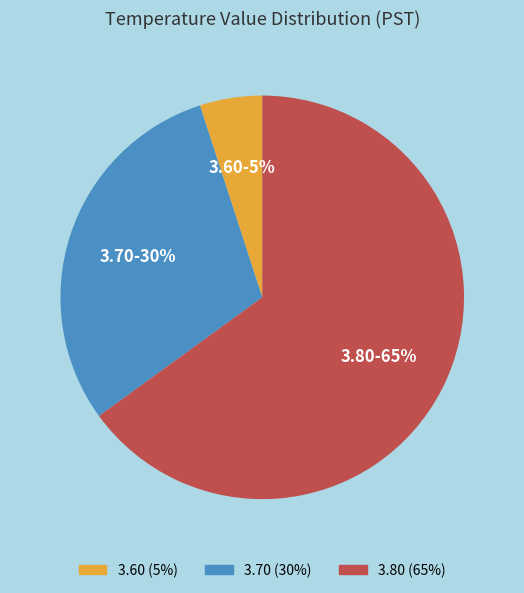

To the nearest percent, what portion does 3.80 represent?

65%